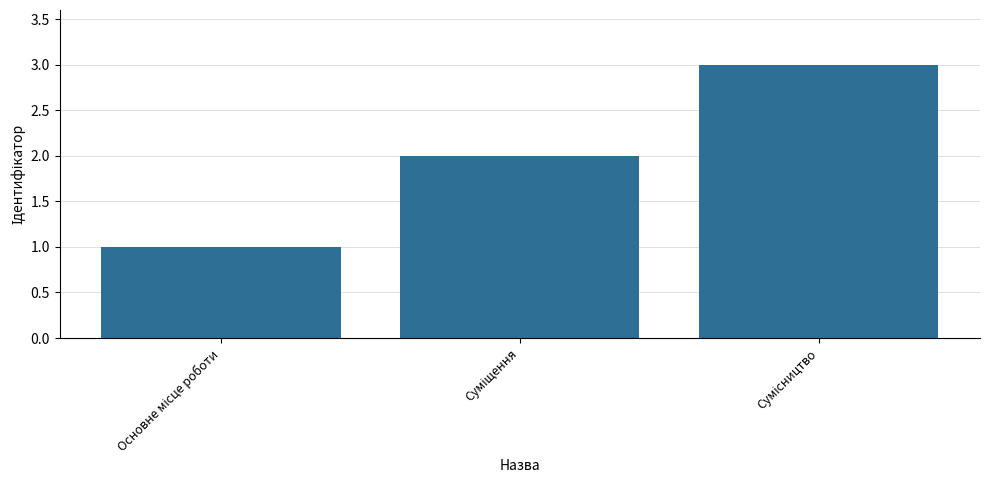

What is the sum of all values?

6